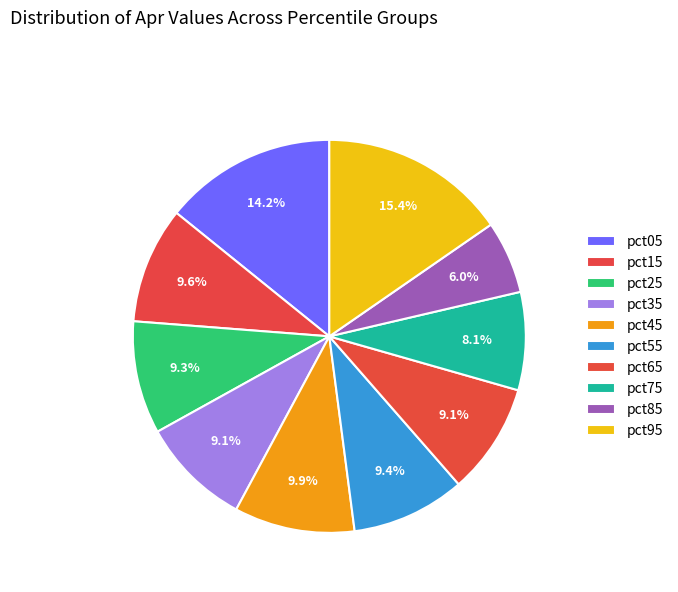

What percentage is the pct55 slice, to the nearest percent?

9%